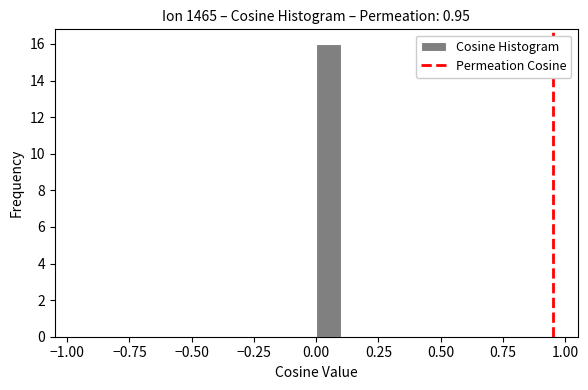

Around what value on the x-axis is the tallest bar? Give the approximate position of its centre, as read against the axis.

0.05